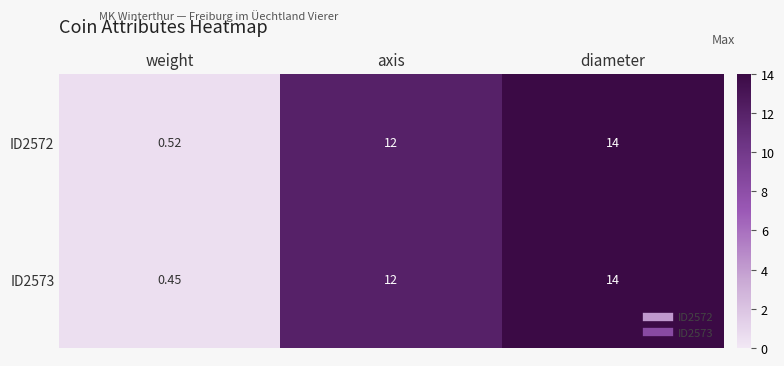

At how many categories does at least one series exceed 4?

2